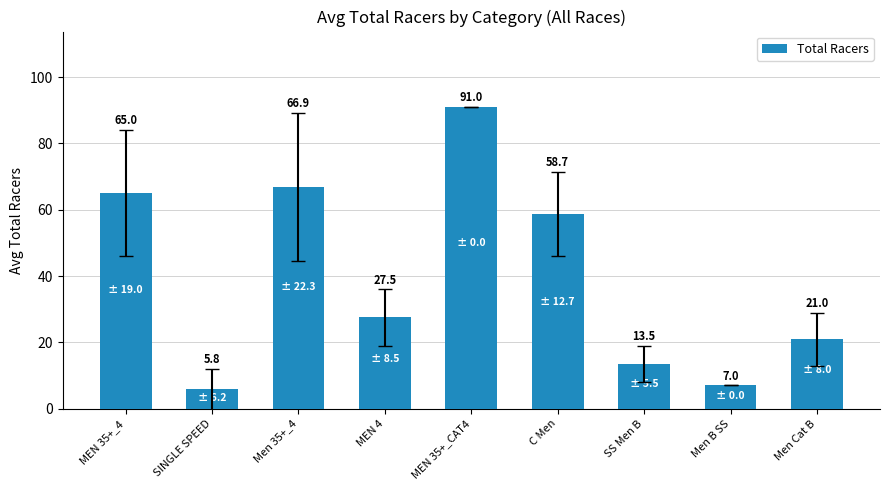

What is the label of the 7th bar from the right?

Men 35+_4